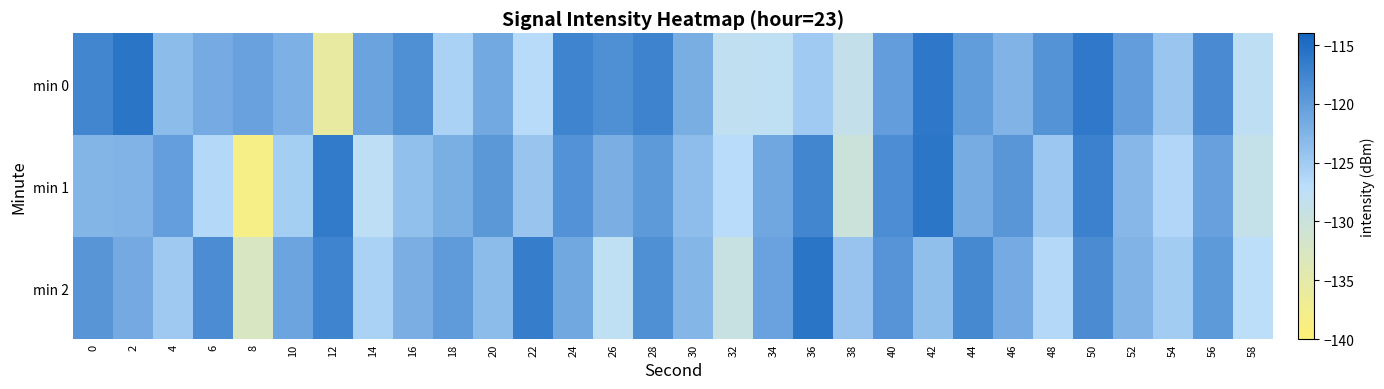

Which series changed the most between 6 and 28?

min 1